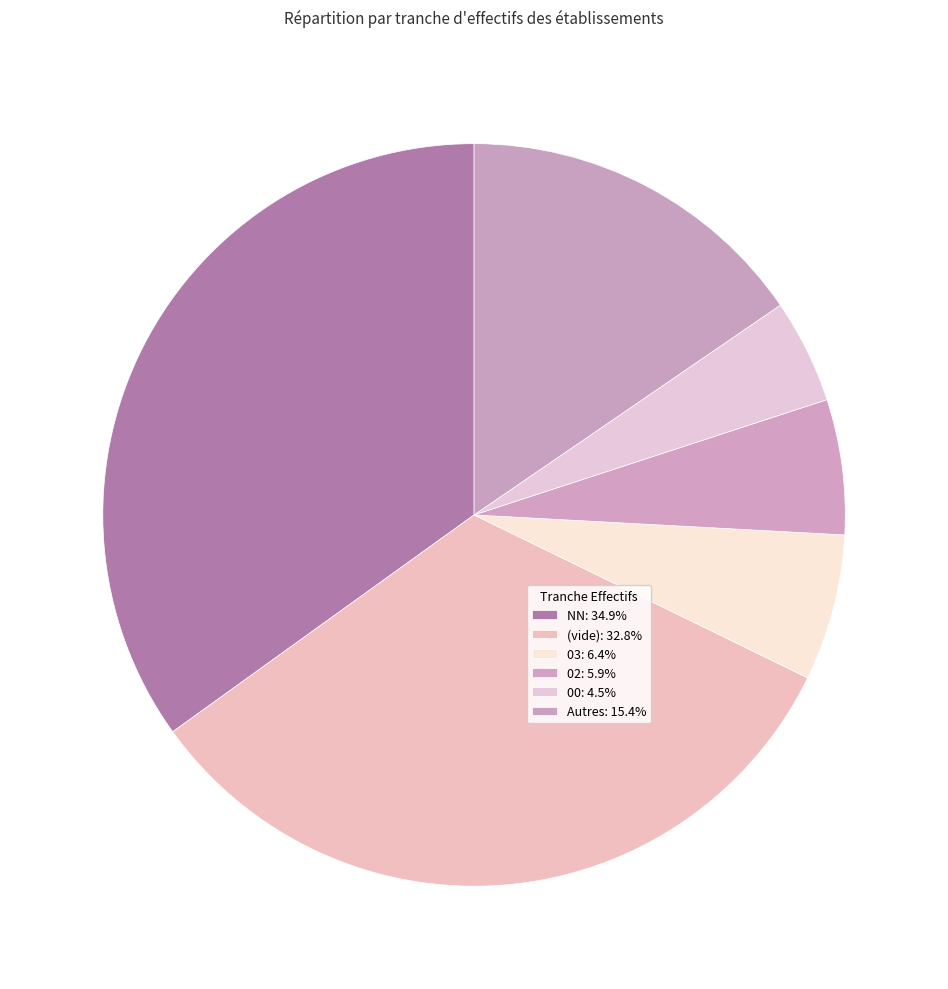

Count the number of slices in the pie.

6